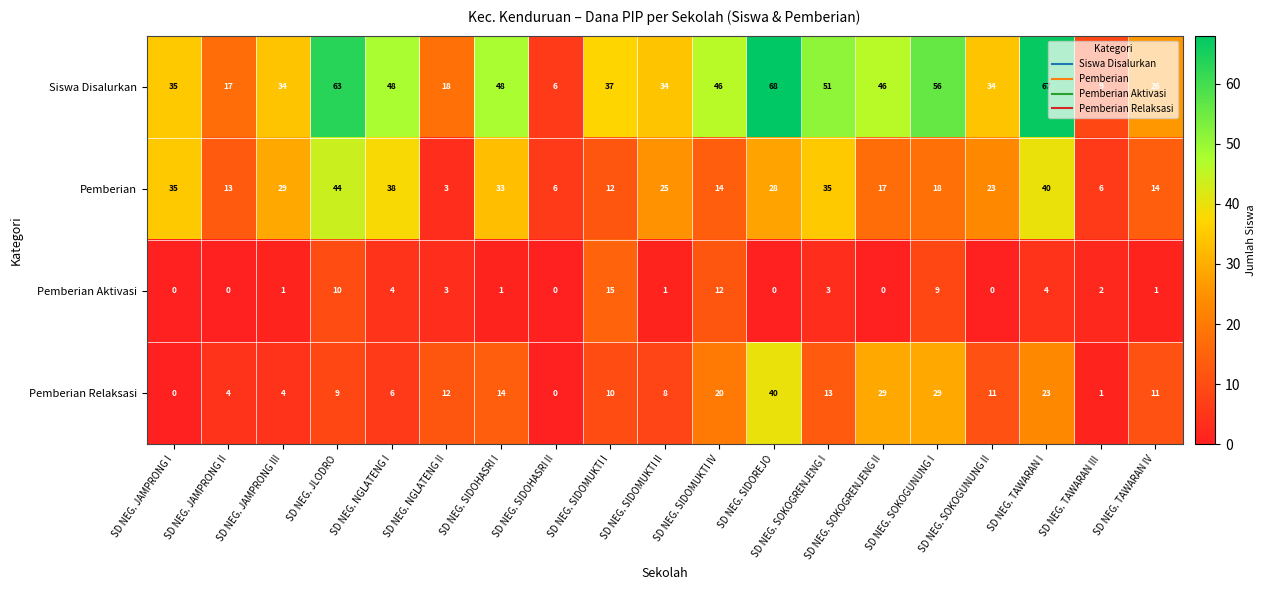

What is the approximate value of Siswa Disalurkan at SD NEG. SIDOHASRI I?

48